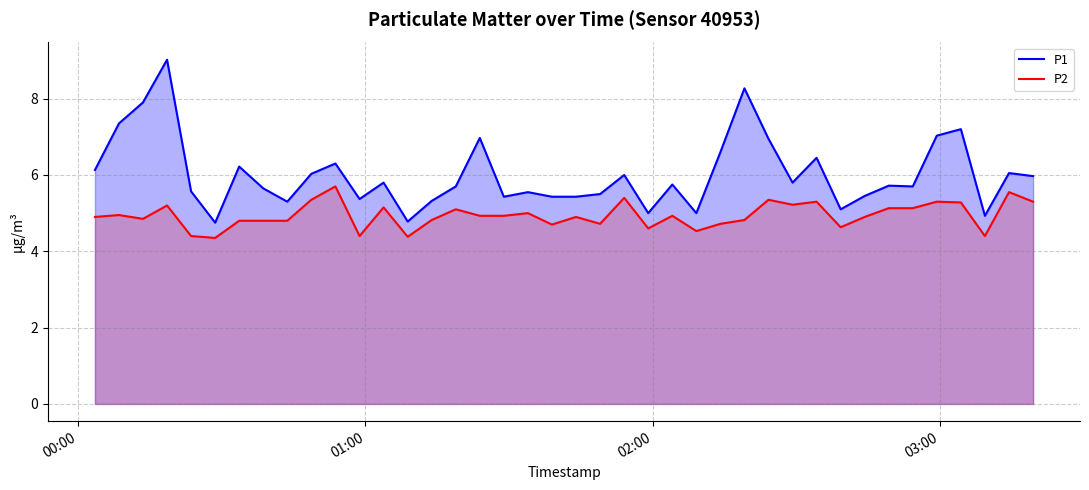

True or false: P2 and P1 cross at least once.

False